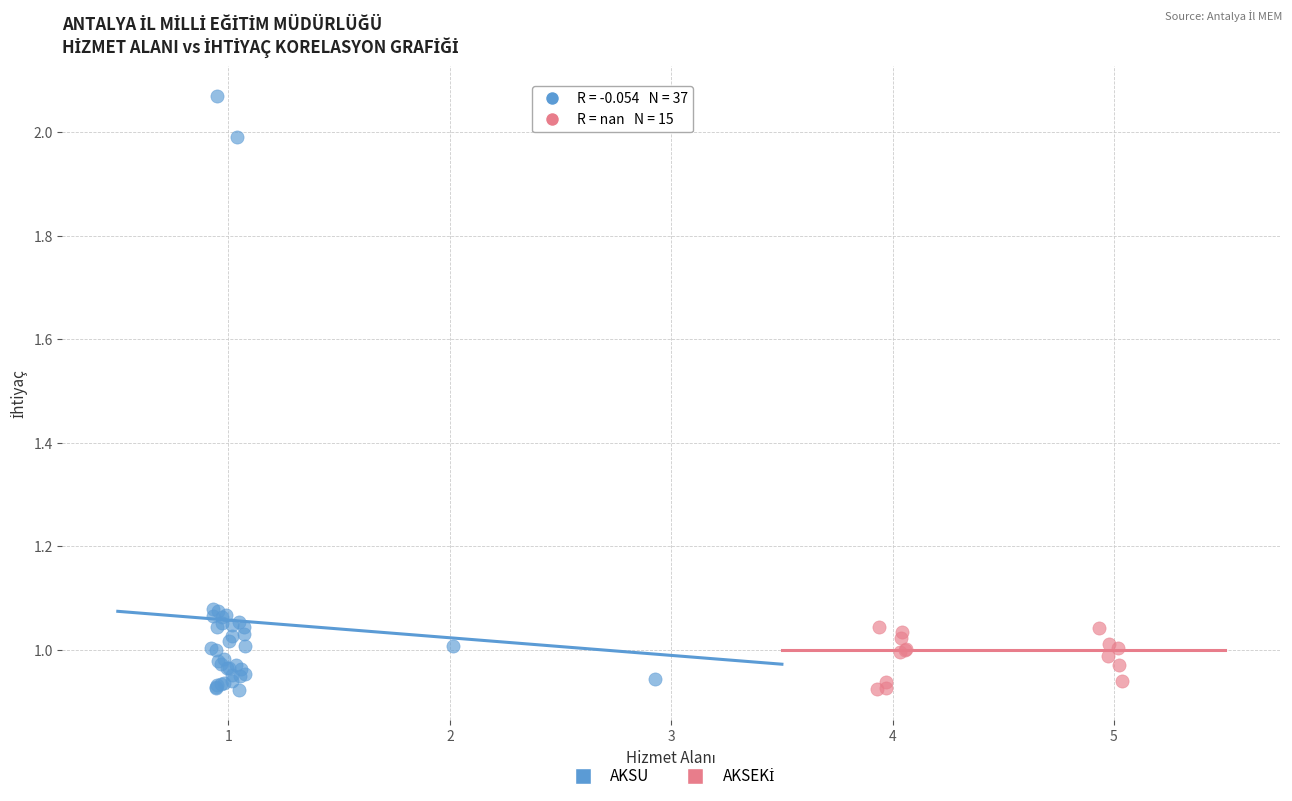

Which series has the widest spread of Y values?

AKSU